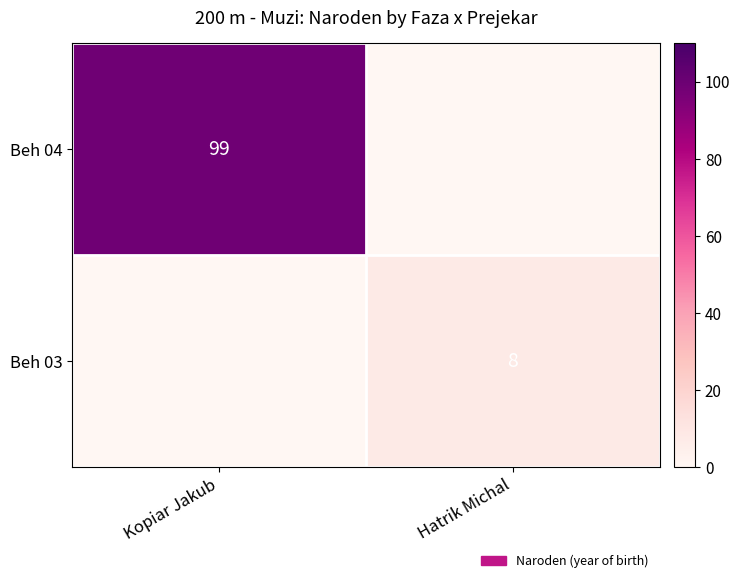

What is the maximum value shown in the chart?

99